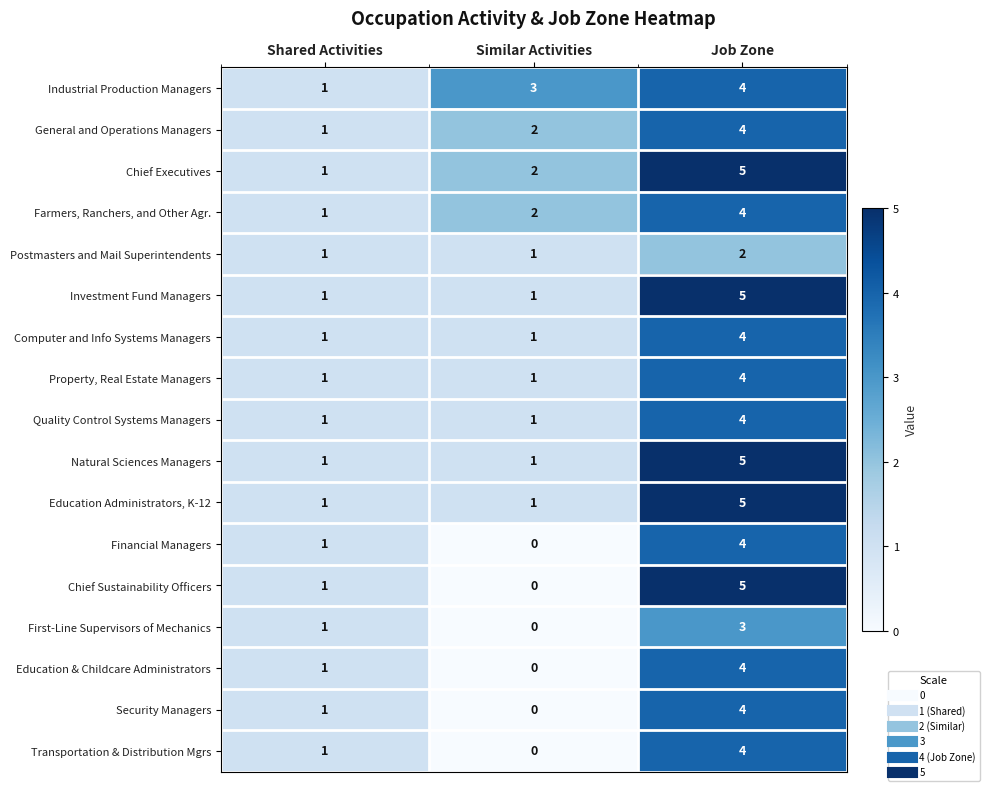

How many Industrial Production Managers values are between 1 and 4?

3